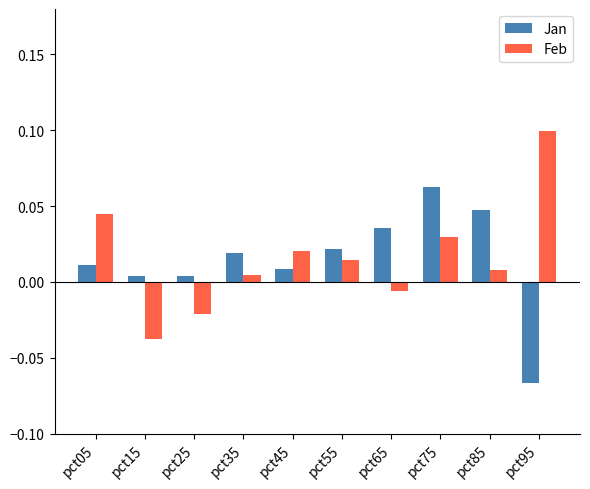

Is it true that Feb equals -0.1 at pct15?

False